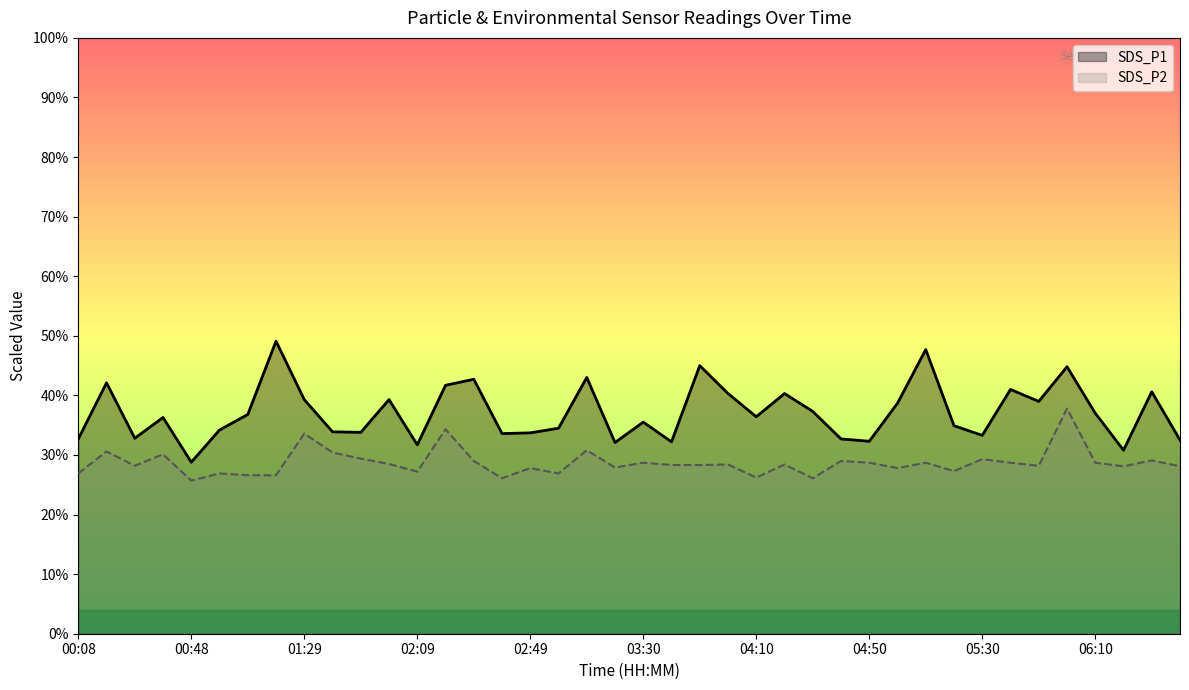

True or false: SDS_P2 and SDS_P1 cross at least once.

False